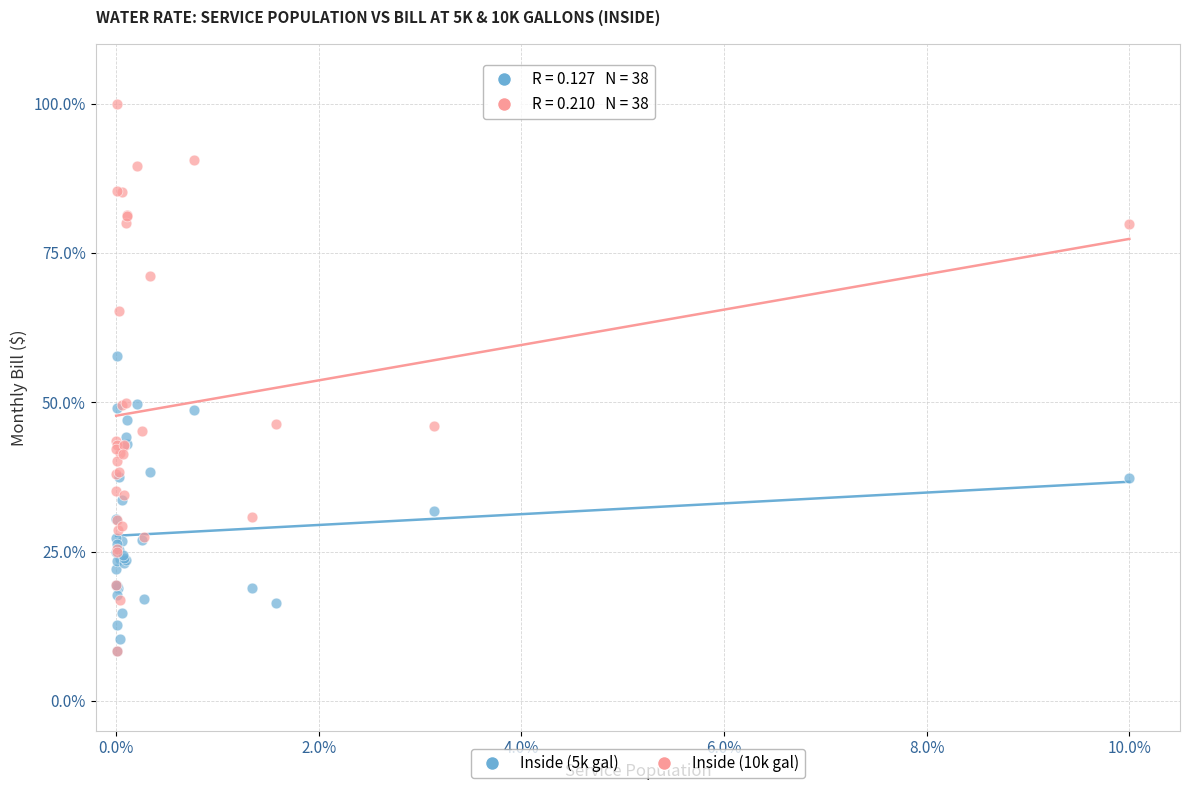

Which series reaches the maximum Y coordinate?

Inside (10k gal)